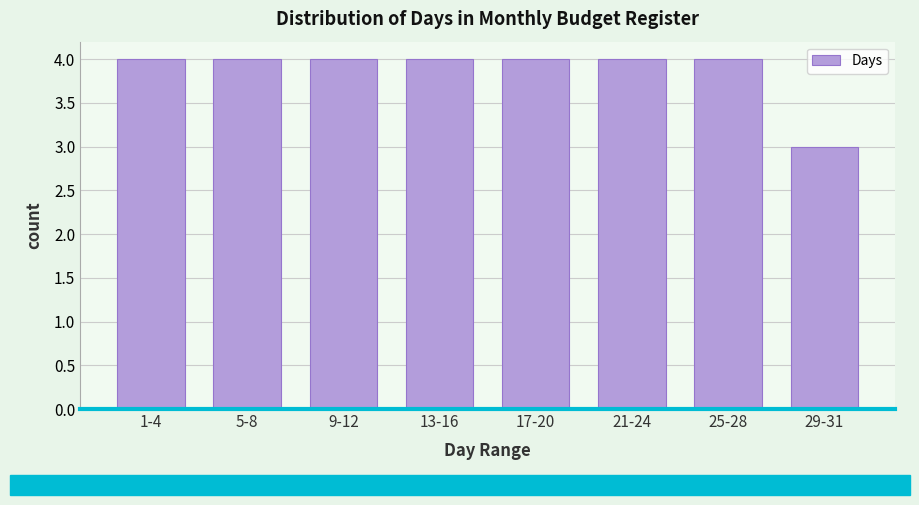

Reading right to left, list all the values displayed in this chart.

29-31=3	25-28=4	21-24=4	17-20=4	13-16=4	9-12=4	5-8=4	1-4=4